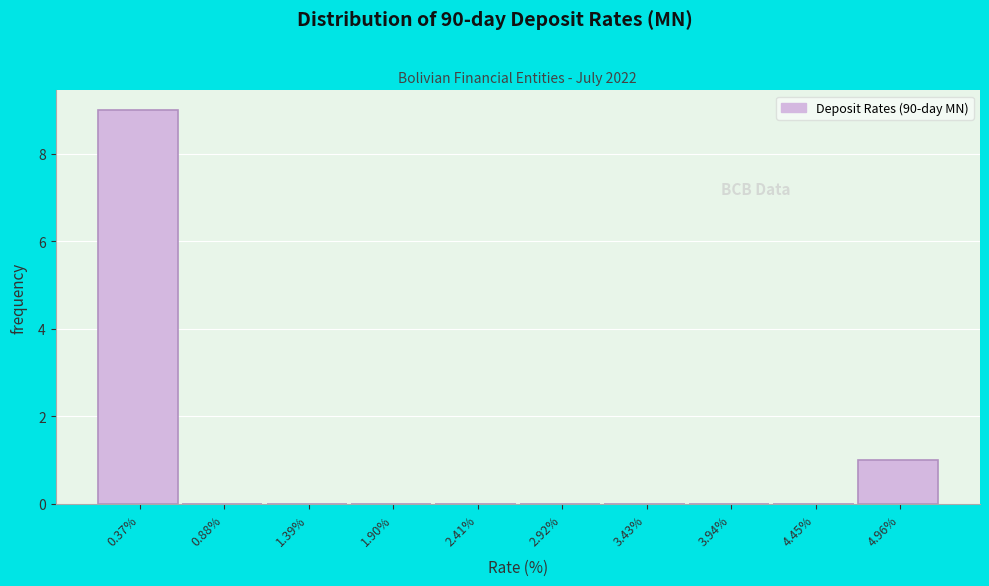

Reading left to right, list every bar in this chart as the range it spans on the x-axis followed by its height. Neither the bar edges nor the heights are printed on the chart, so give them approximately, as read against the axes.

0.1 to 0.6: 9
0.6 to 1.1: 0
1.1 to 1.6: 0
1.6 to 2.2: 0
2.2 to 2.7: 0
2.7 to 3.2: 0
3.2 to 3.7: 0
3.7 to 4.2: 0
4.2 to 4.7: 0
4.7 to 5.2: 1